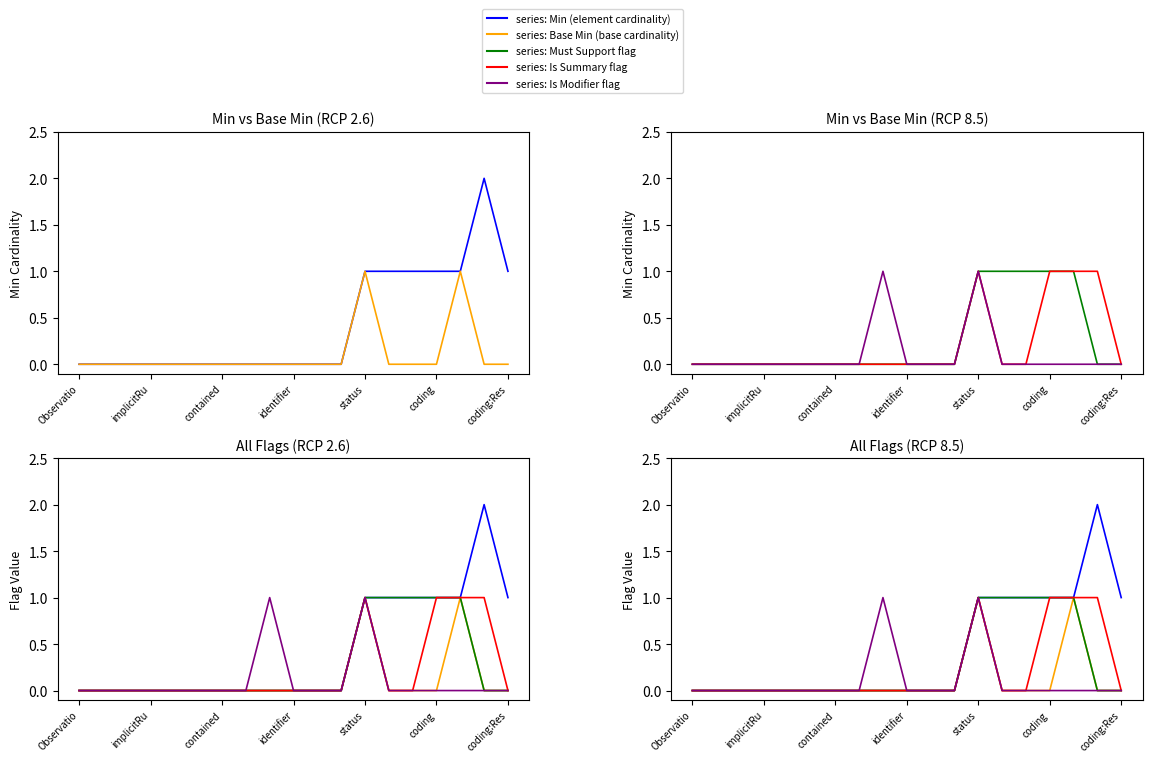

How many values in Base Min are above zero?

2